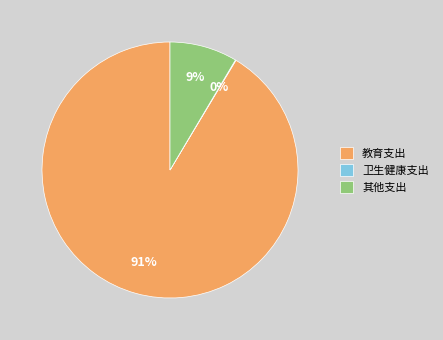

Is it true that 教育支出 is 91% of the pie?

True